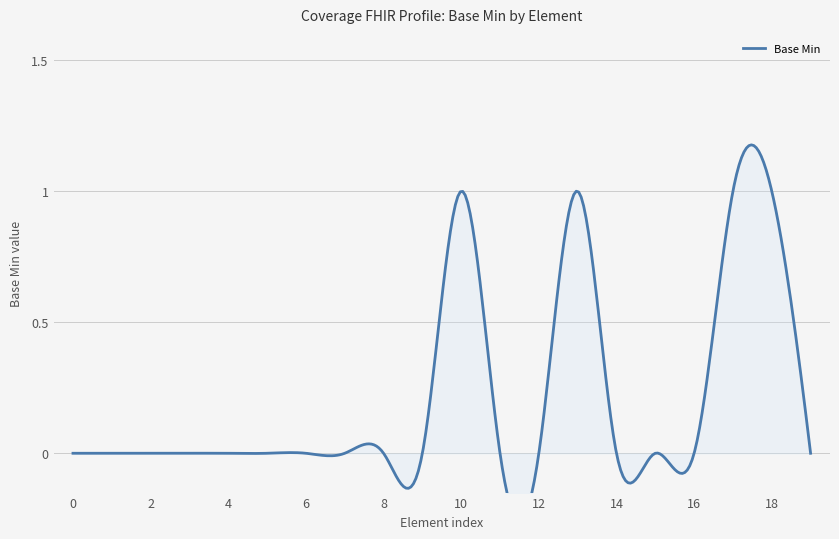

What is the greatest value displayed?

1